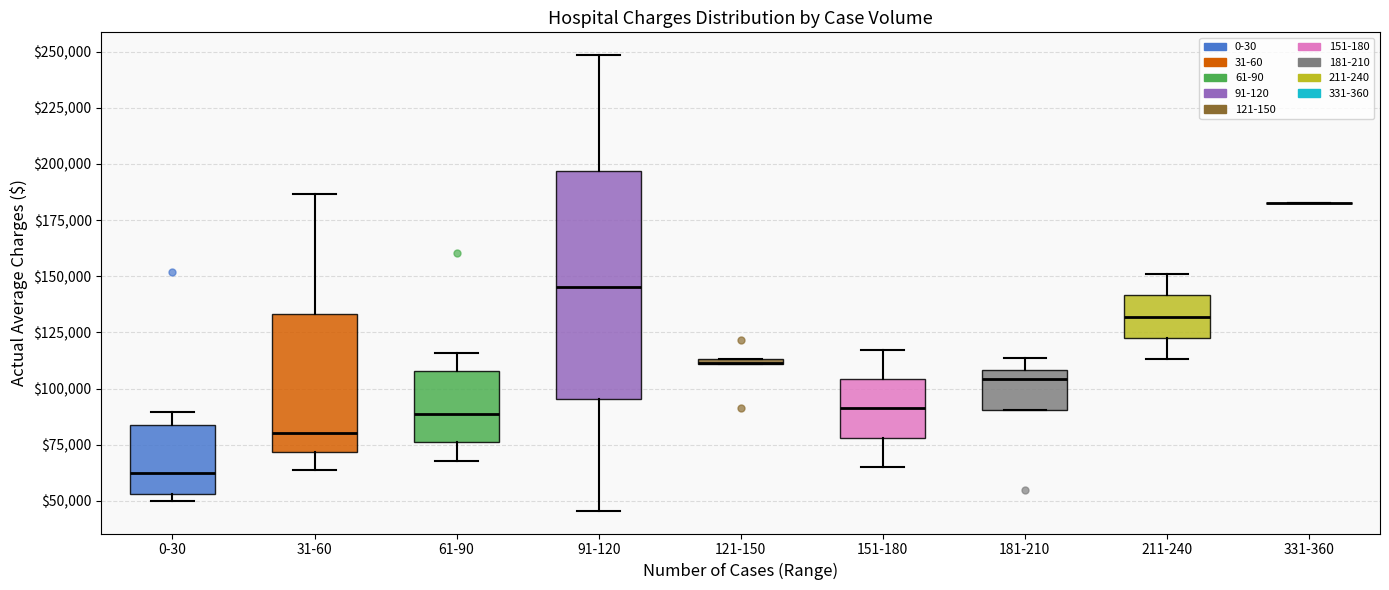

Which box is the tallest, from its lower edge to its upper edge?

91-120